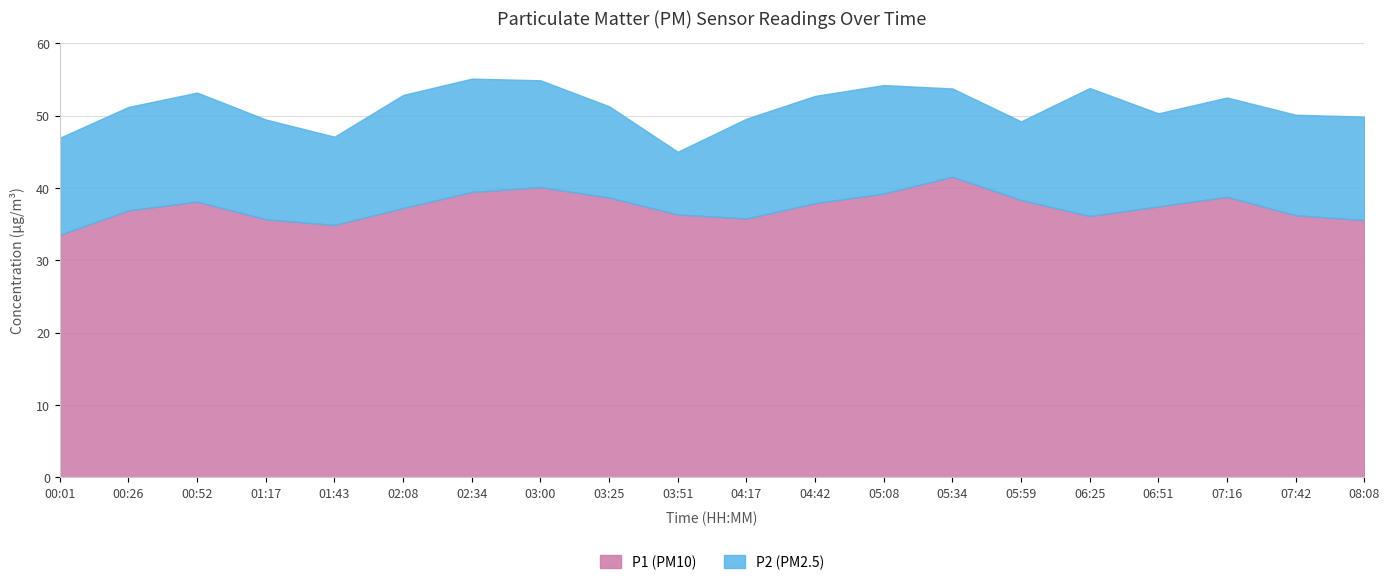

Count the number of categories in the chart.

20